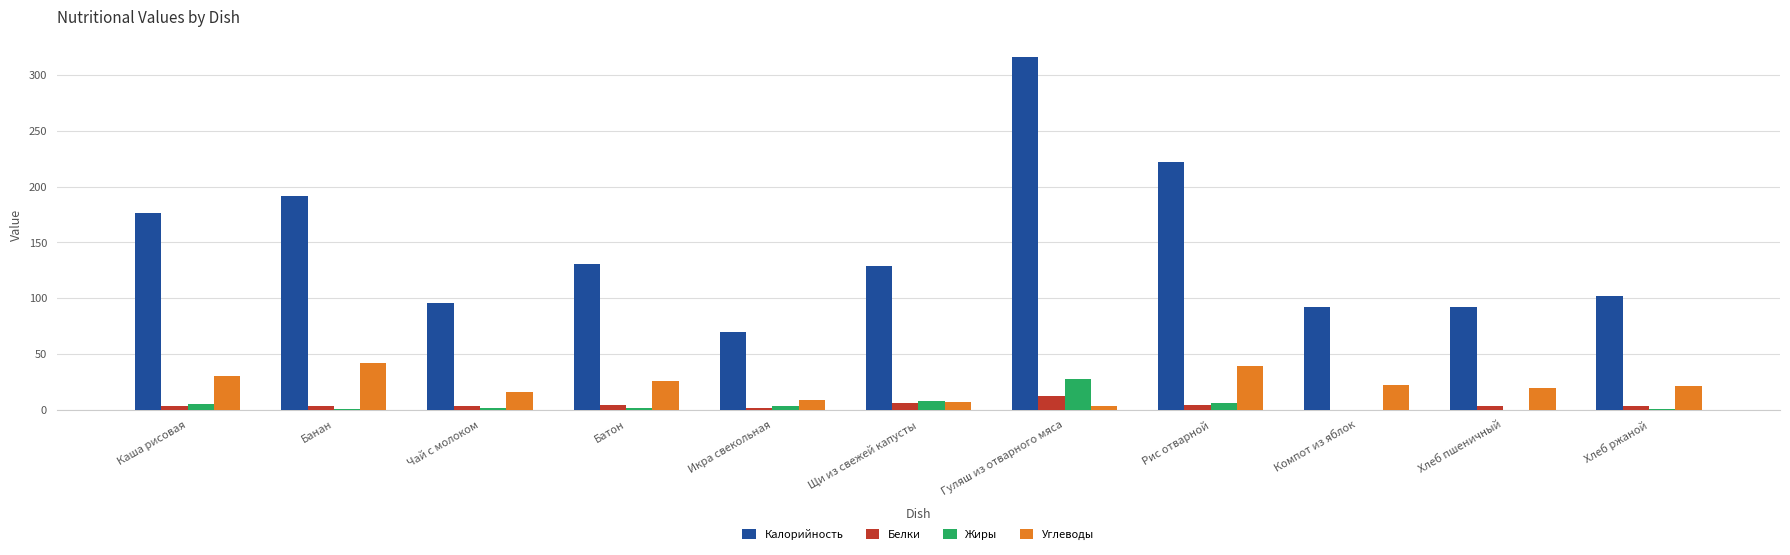

Count the number of categories in the chart.

11